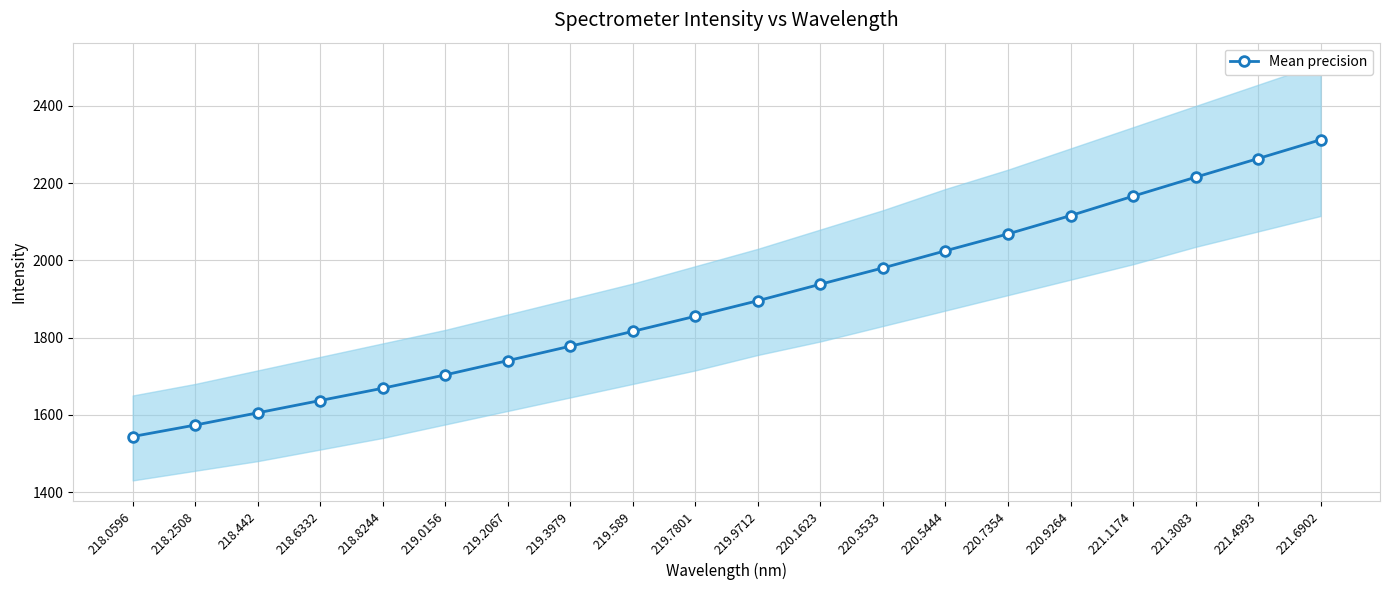

Between 219.0156 and 219.3979, which is larger?

219.3979